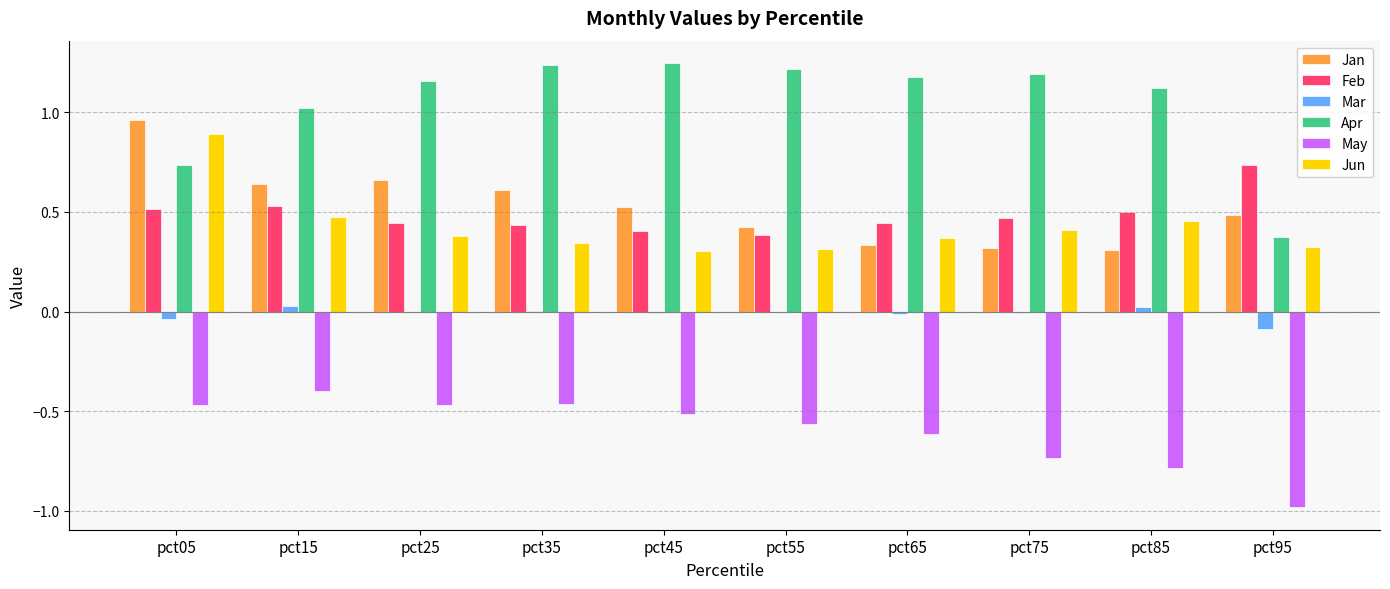

Is it true that Apr equals 0.8 at pct55?

False